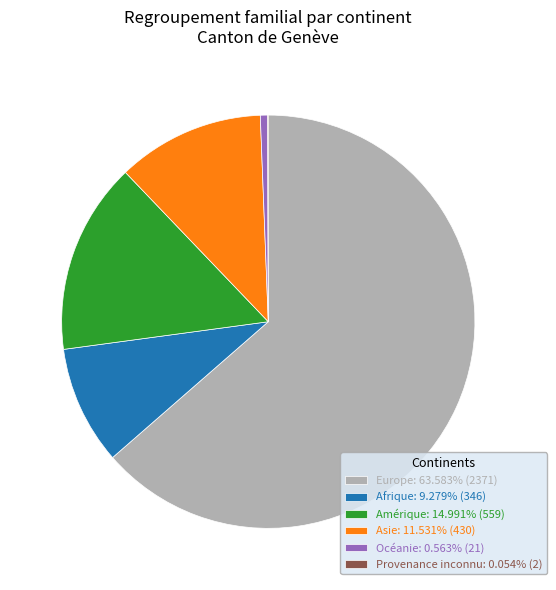

Does Europe represent more than half of the total?

Yes